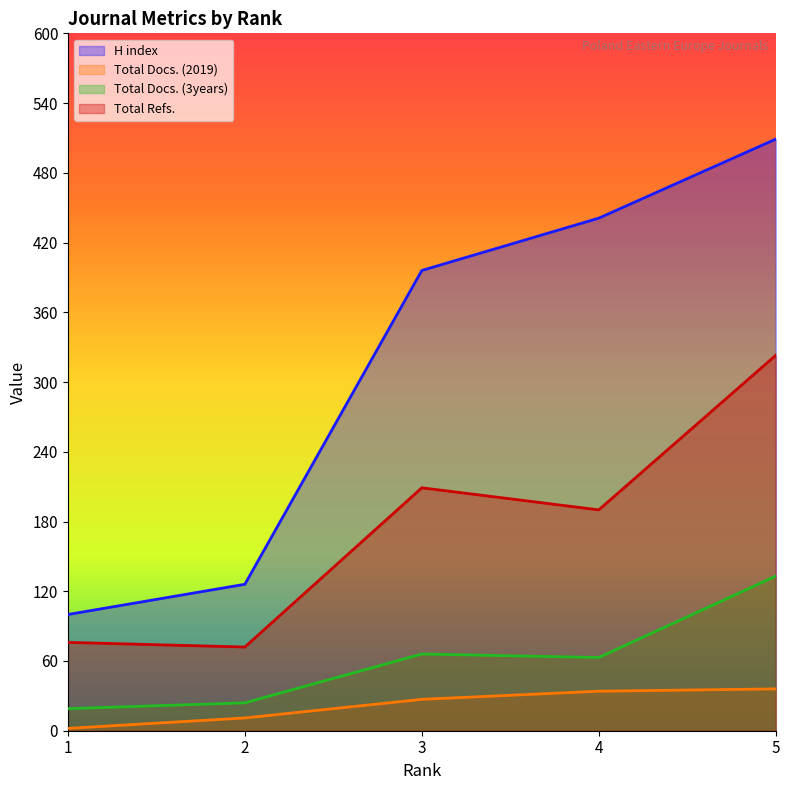

Between 3 and 4, which series saw the biggest shift?

H index